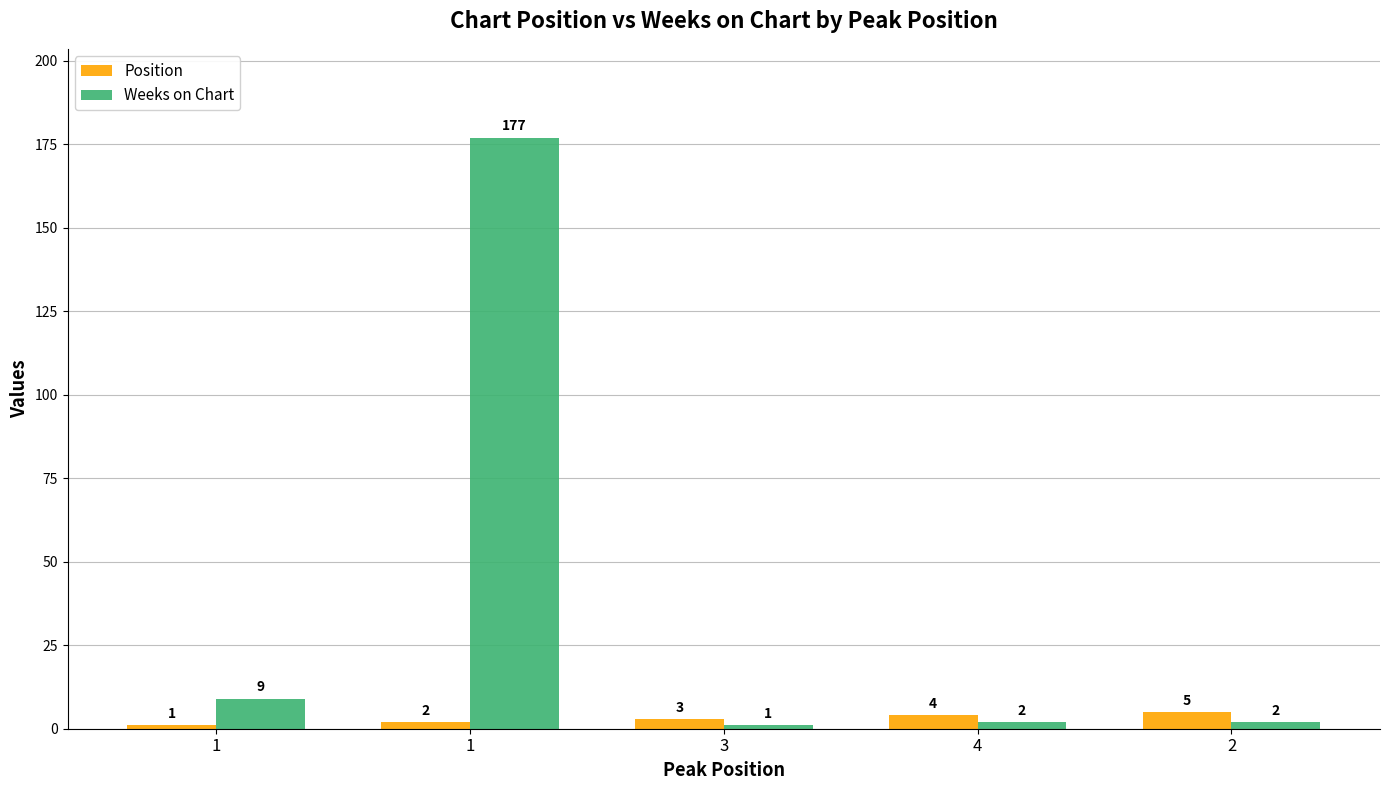

How many bars are there in each group?

2